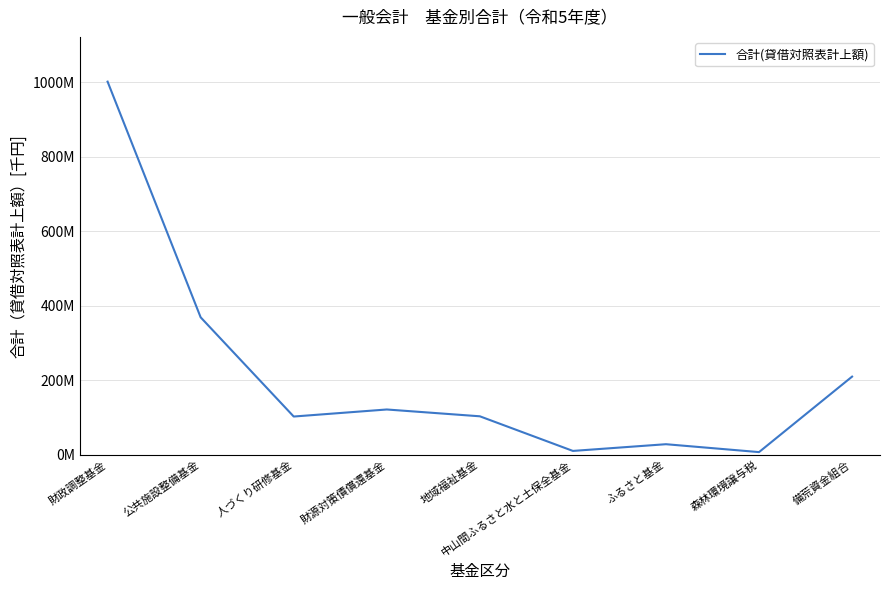

What is the smallest value displayed?

6831786